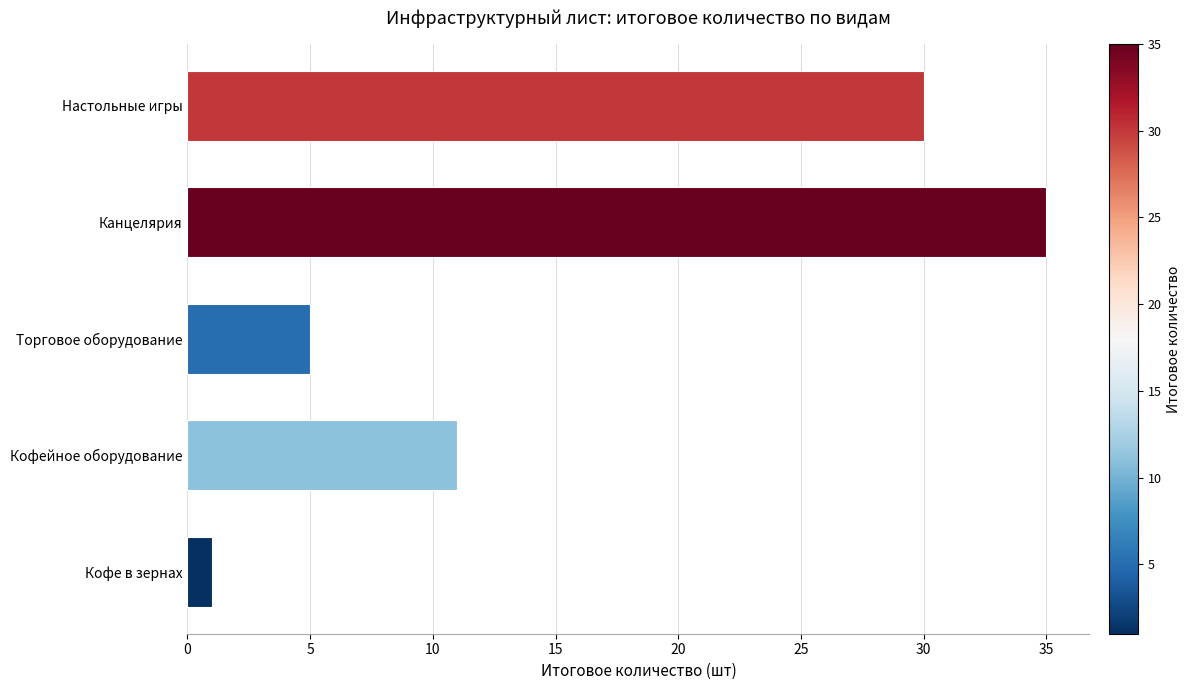

What is the sum of all values?

82